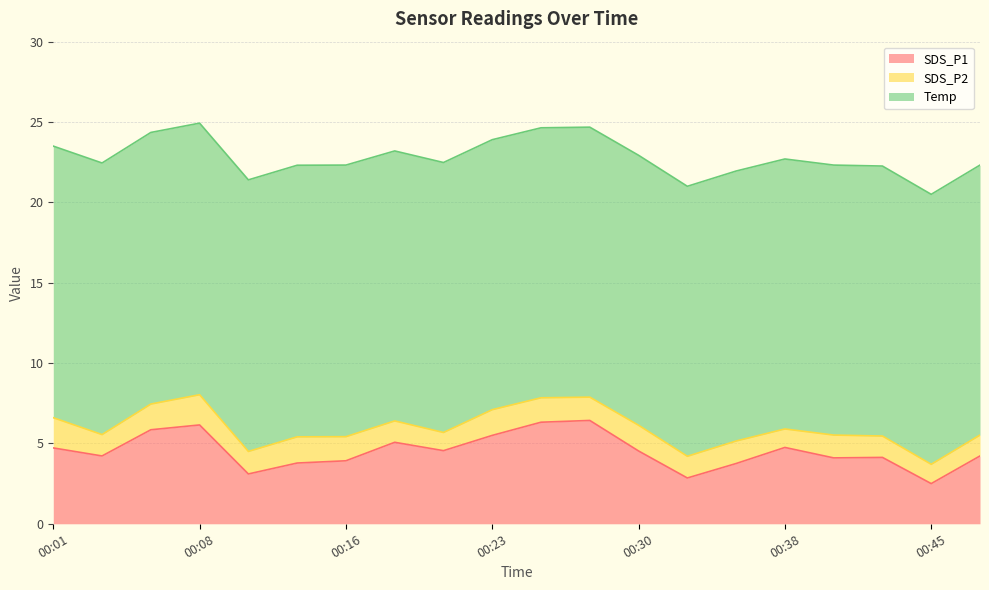

How many lines are shown in the chart?

3